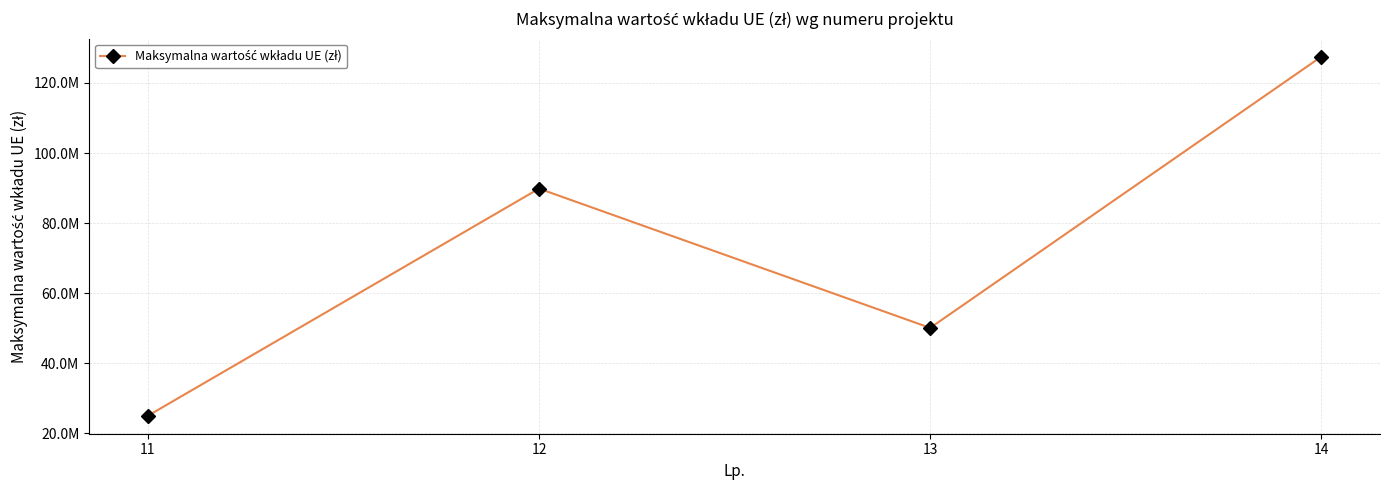

List the labels in order of value, smallest first.

11, 13, 12, 14